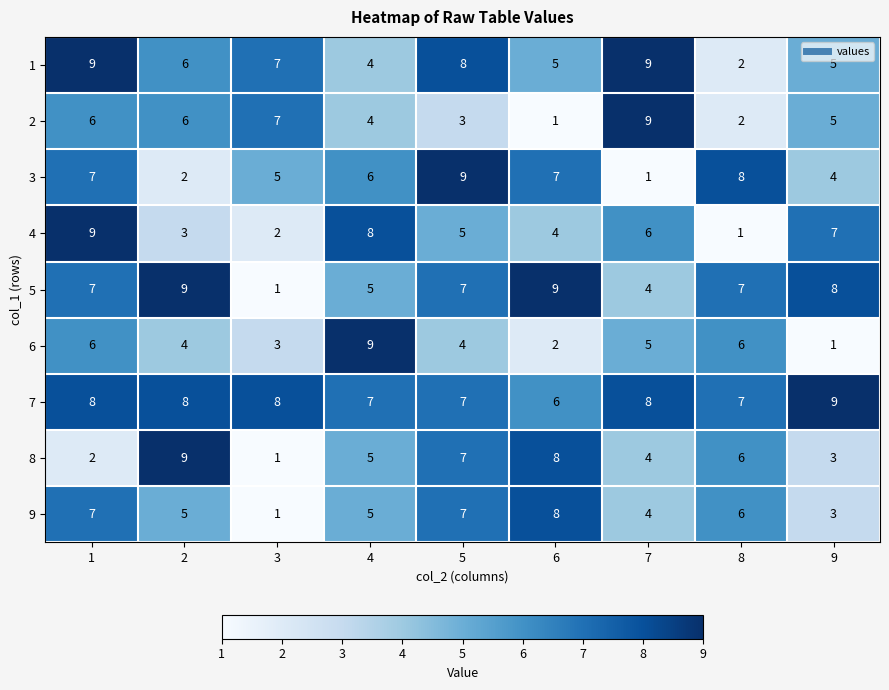

Which category has the lowest value in the 4 series?

8